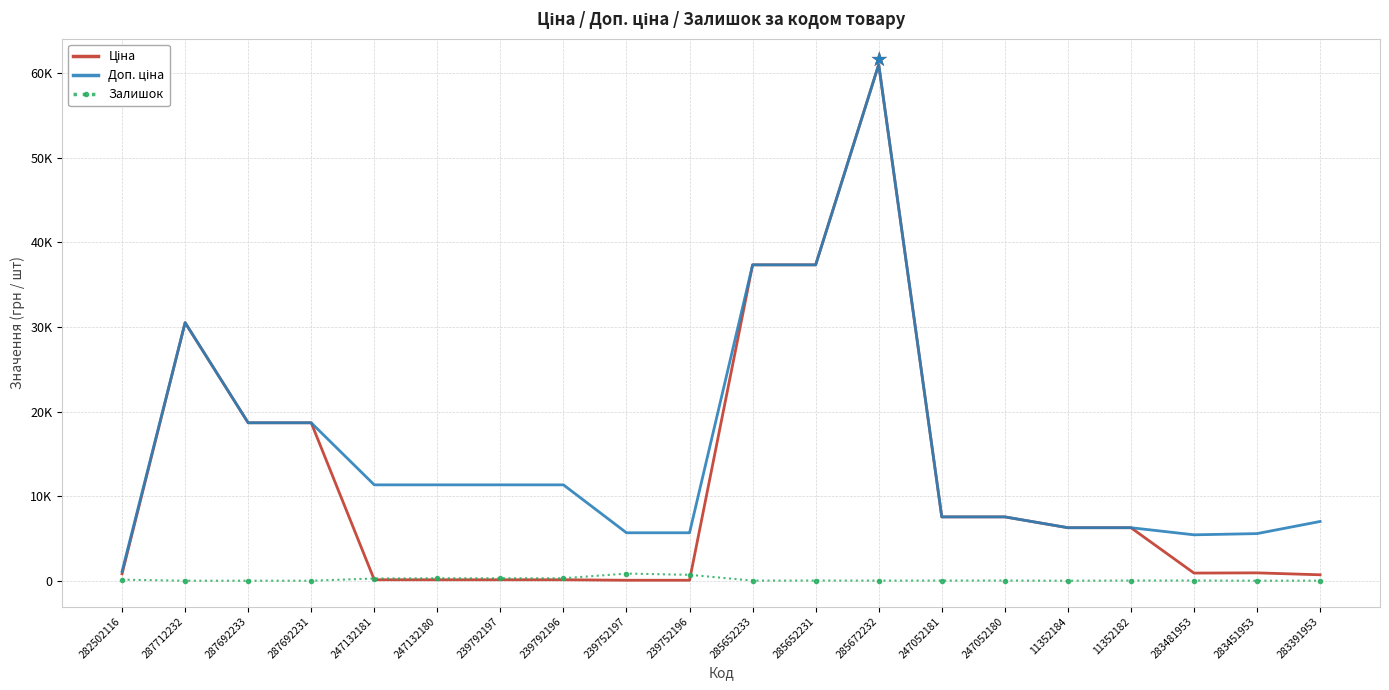

At 287692231, list the series in order from largest to smallest.

Ціна, Доп. ціна, Залишок